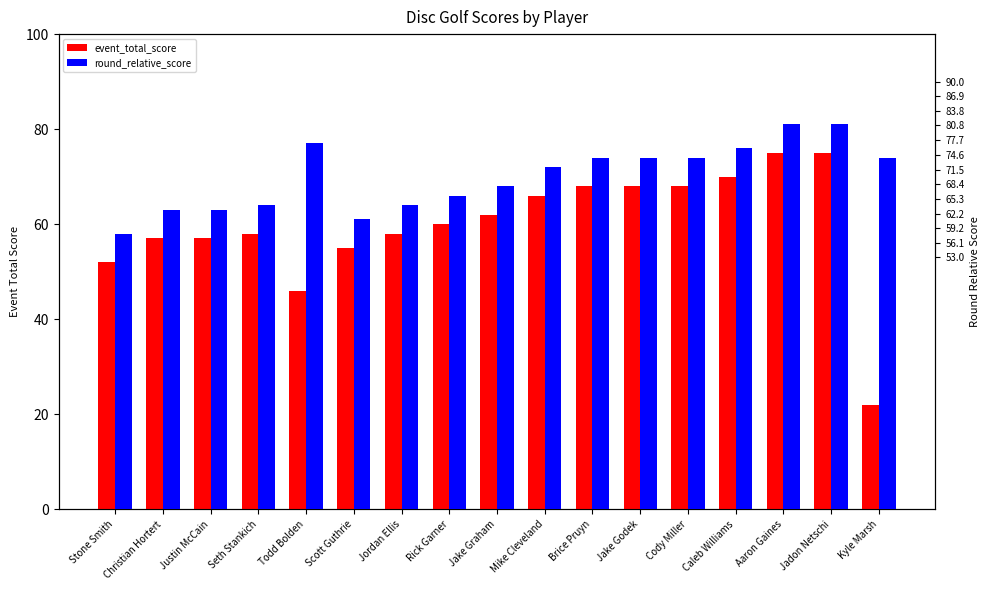

Which series has the largest range (max minus min)?

event_total_score